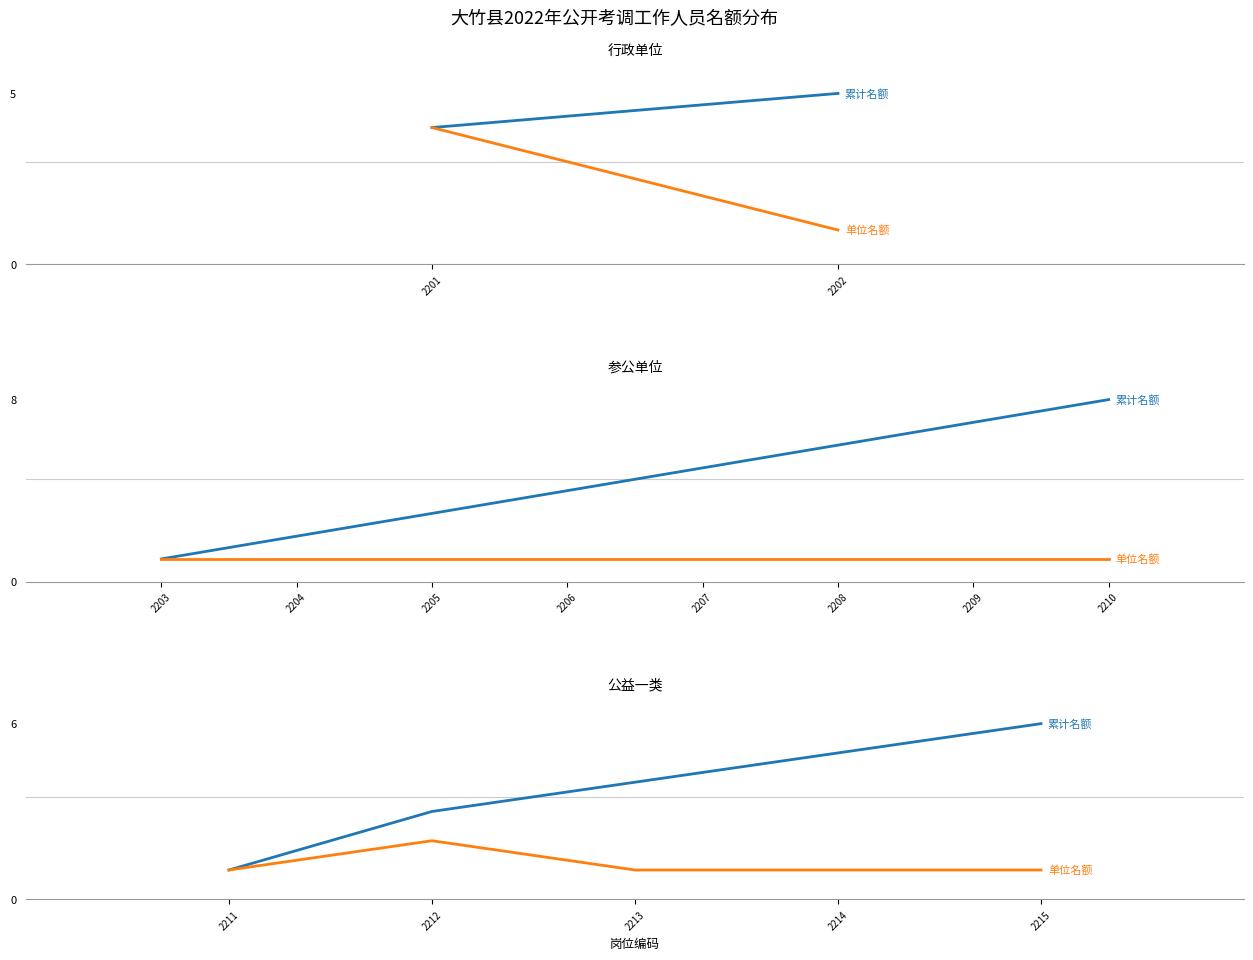

True or false: 累计名额 and 单位名额 cross at least once.

False